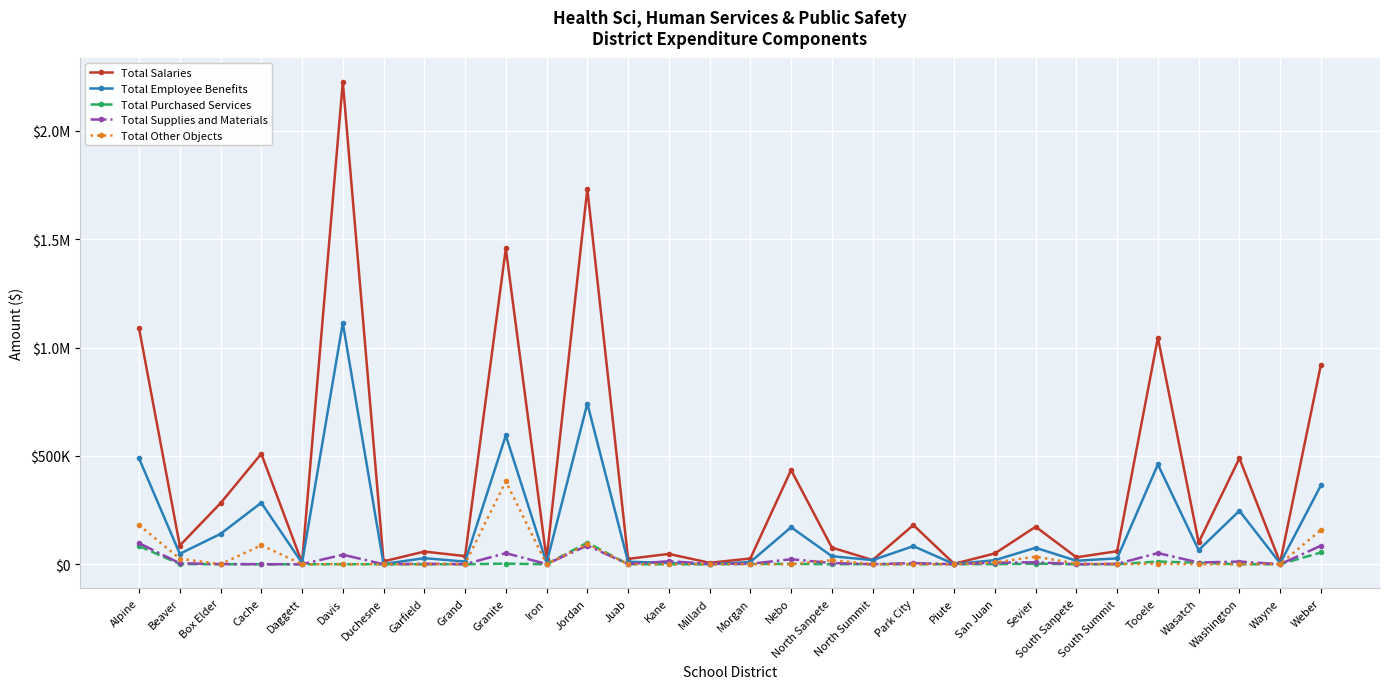

At which category does Total Employee Benefits reach its first local peak?

Cache